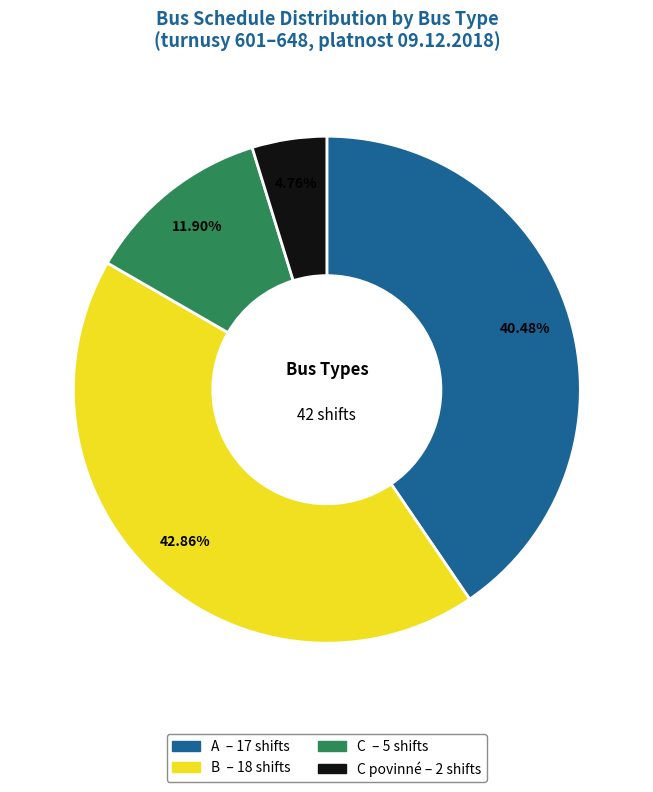

Count the number of slices in the pie.

4